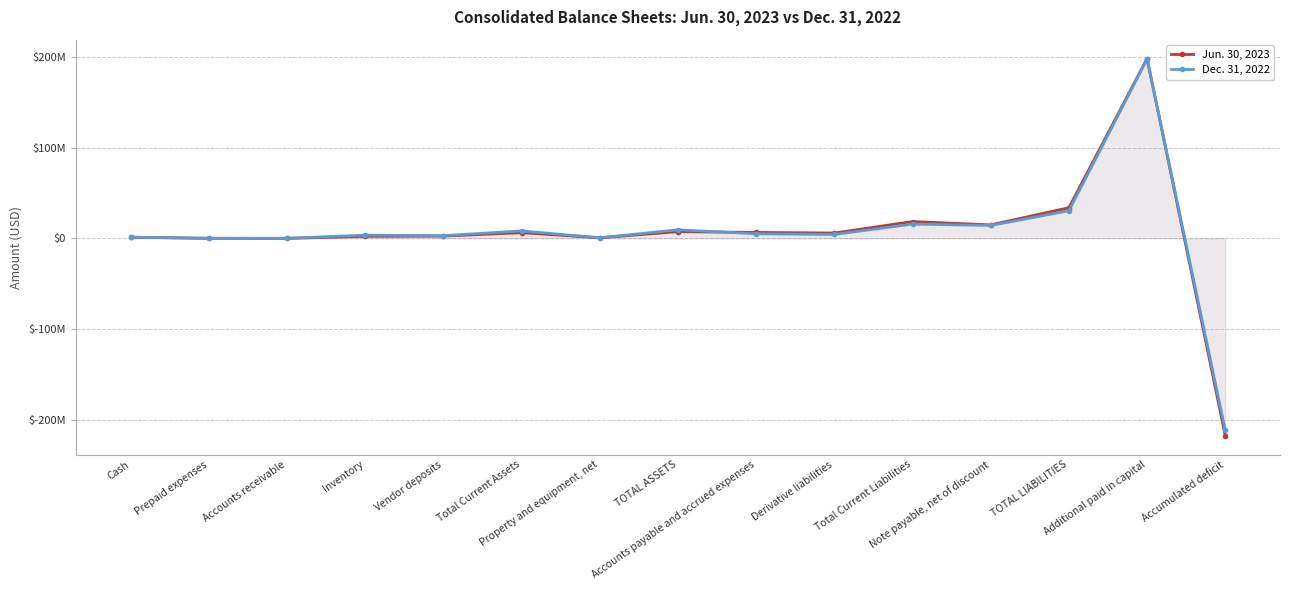

What is the label of the 1st point from the right?

Accumulated deficit